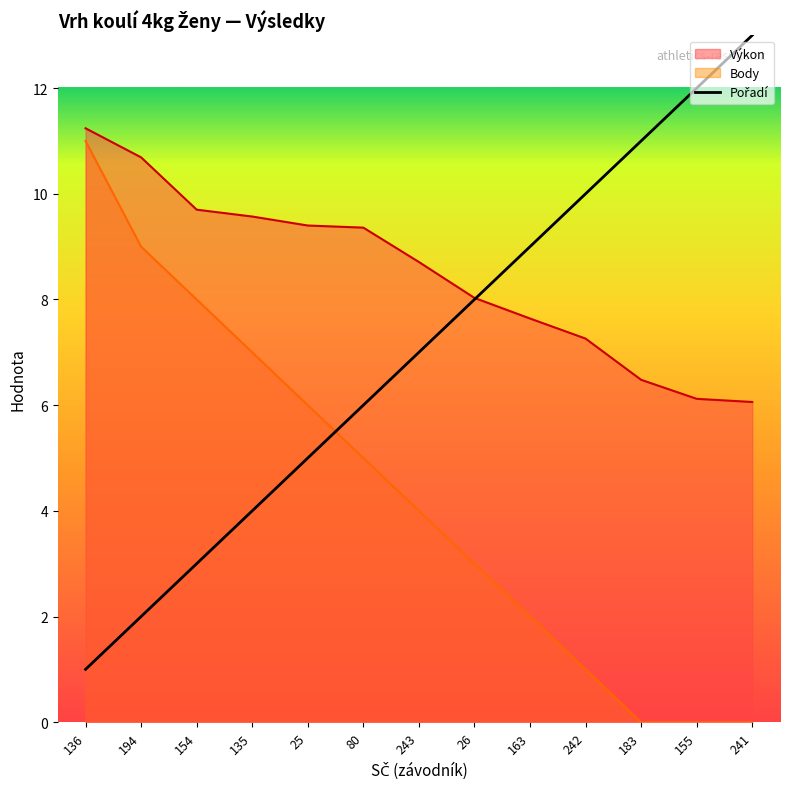

What is the approximate value at 26?

8